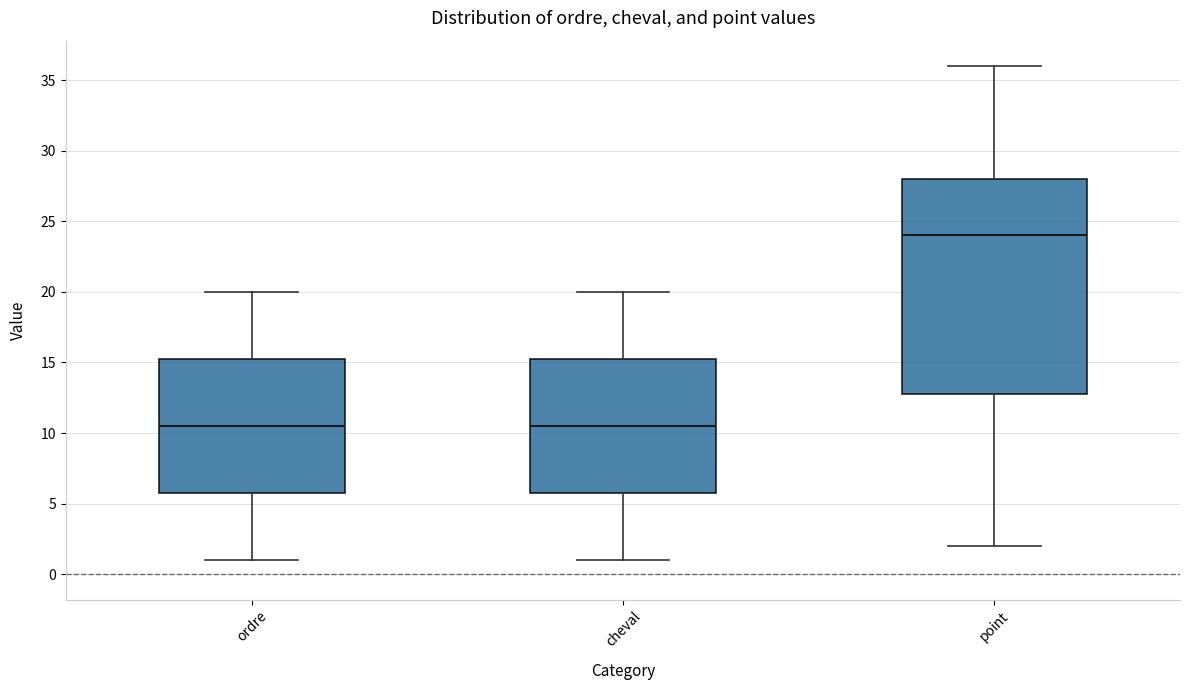

Reading left to right, read every box against the y-axis: the position of its median line, the range the box covers, and the ends of its whiskers. The values are not printed on the chart, so give them approximately, as read against the axis.

ordre: median 10.5, box 6.0 to 15.5, whiskers 1.0 to 20.0
cheval: median 10.5, box 6.0 to 15.5, whiskers 1.0 to 20.0
point: median 24.0, box 13.0 to 28.0, whiskers 2.0 to 36.0